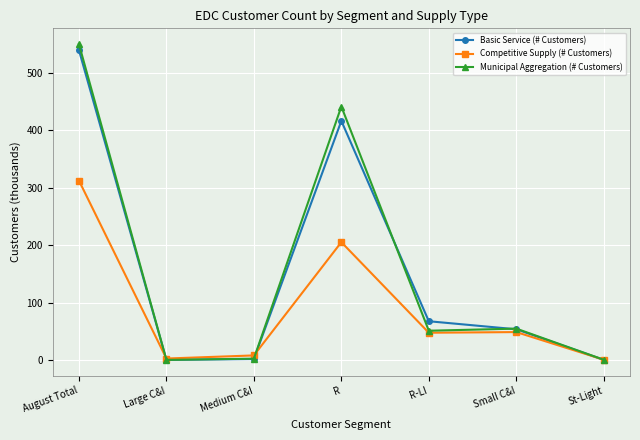

What is the minimum value shown in the chart?

0.2